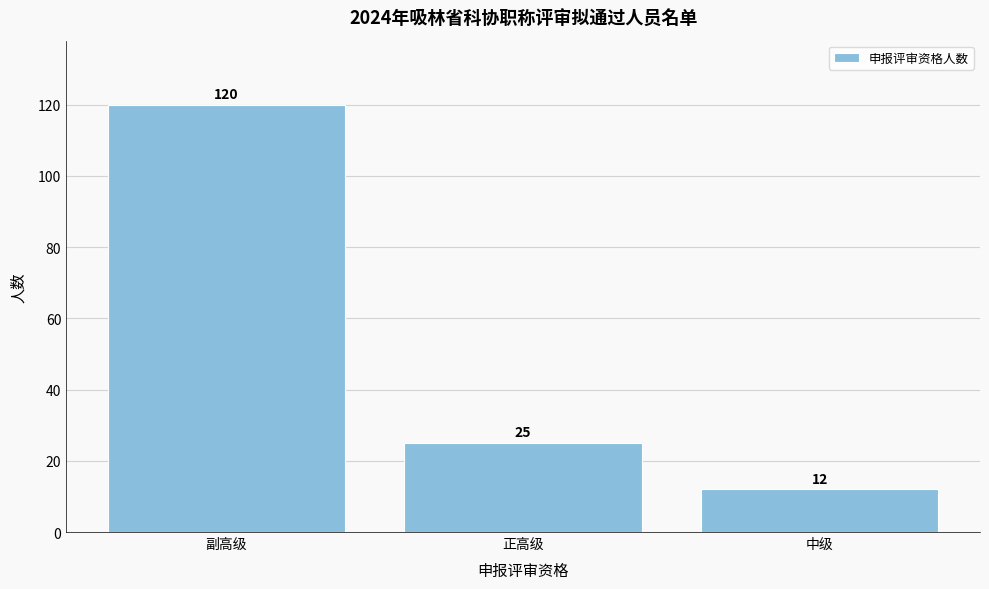

Reading left to right, transcribe all the data shown in this chart.

副高级=120	正高级=25	中级=12